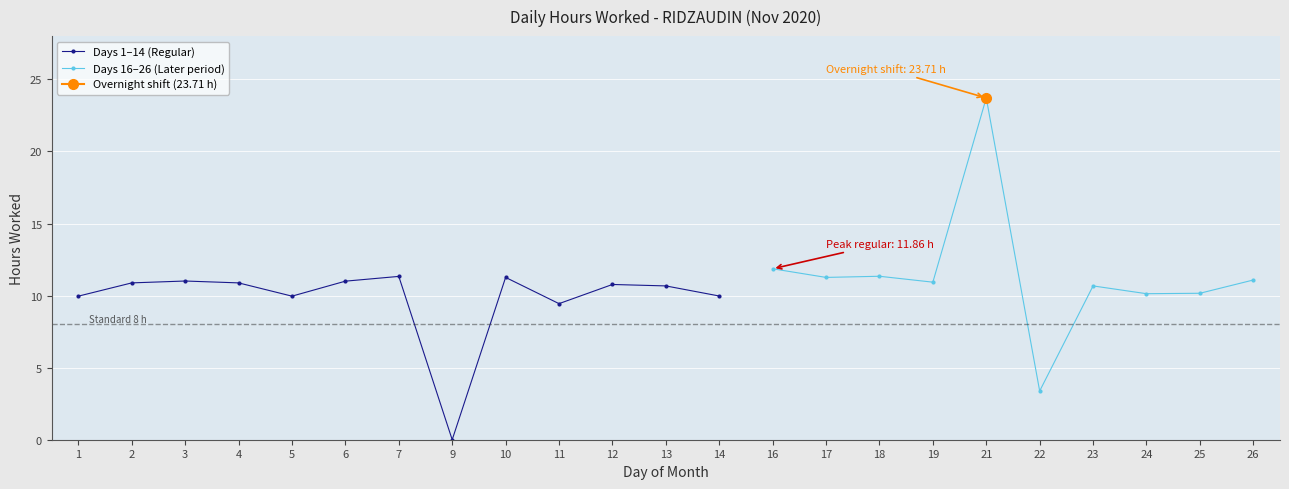

List the labels in order of value, smallest first.

9, 22, 11, 1, 5, 14, 24, 25, 13, 23, 12, 2, 4, 19, 6, 3, 26, 10, 17, 7, 18, 16, 21